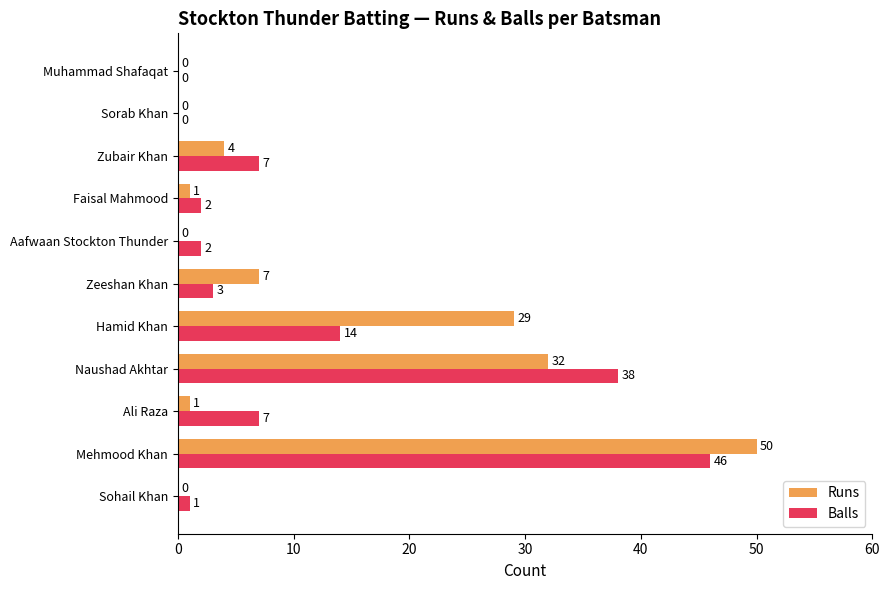

At which label is Balls closest to 23?

Hamid Khan